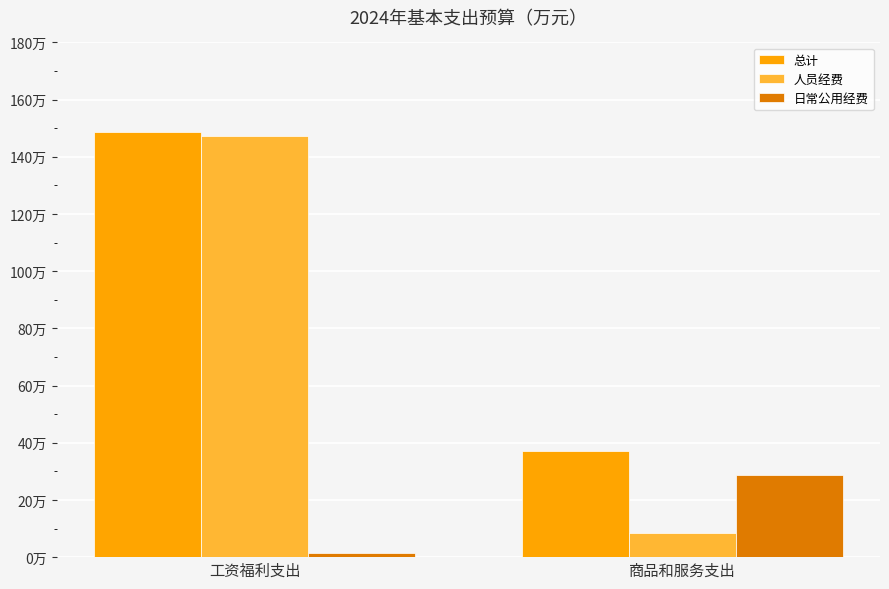

What is the value of the 人员经费 bar at the 1st from the left?

147.2